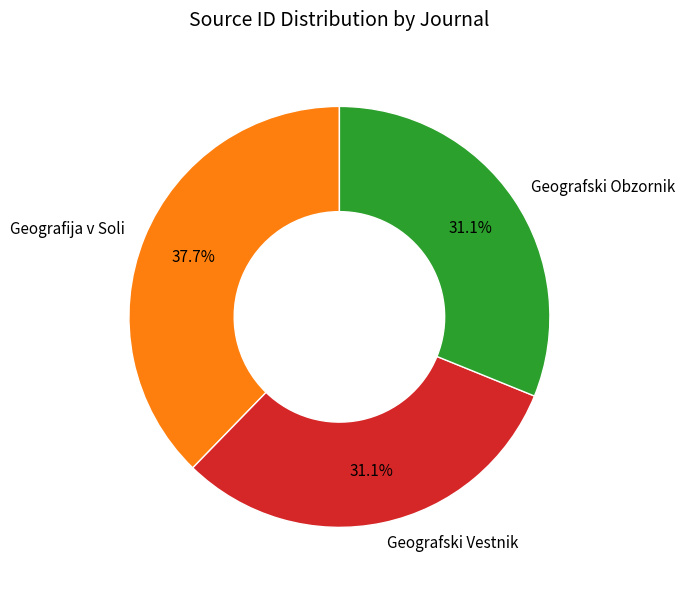

To the nearest percent, what is the average slice percentage?

33%